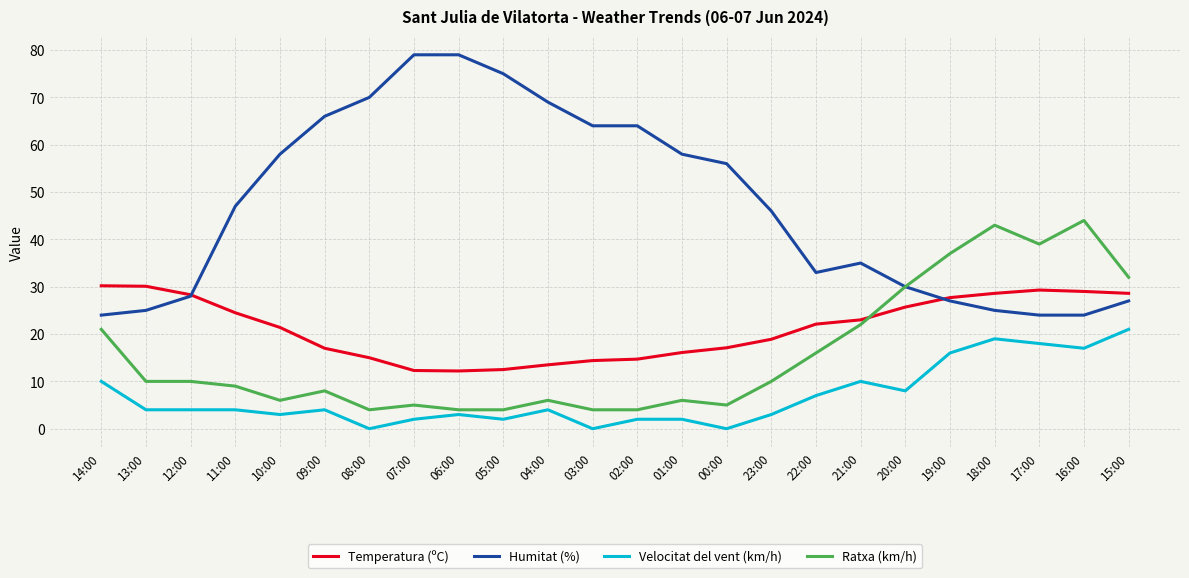

List the series in order of their peak value, lowest first.

Velocitat del vent (km/h), Temperatura (ºC), Ratxa (km/h), Humitat (%)